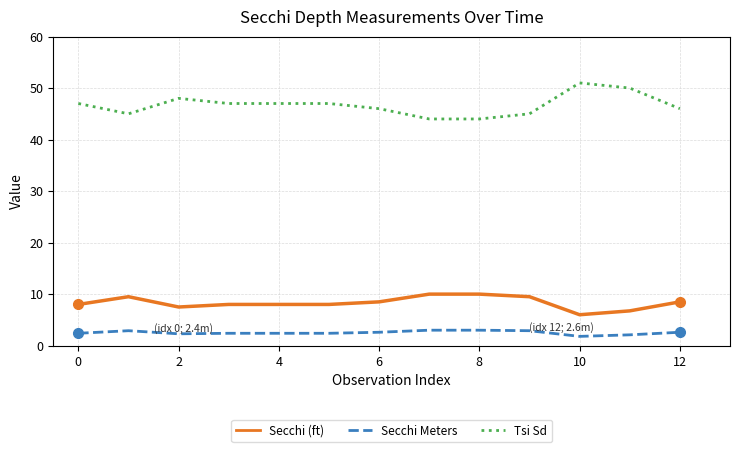

Count the number of categories in the chart.

13